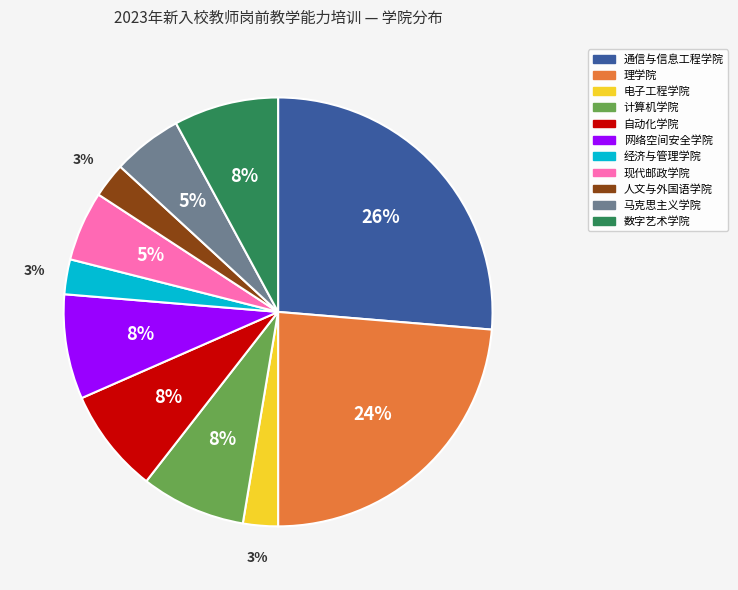

Does any single category account for the majority?

No